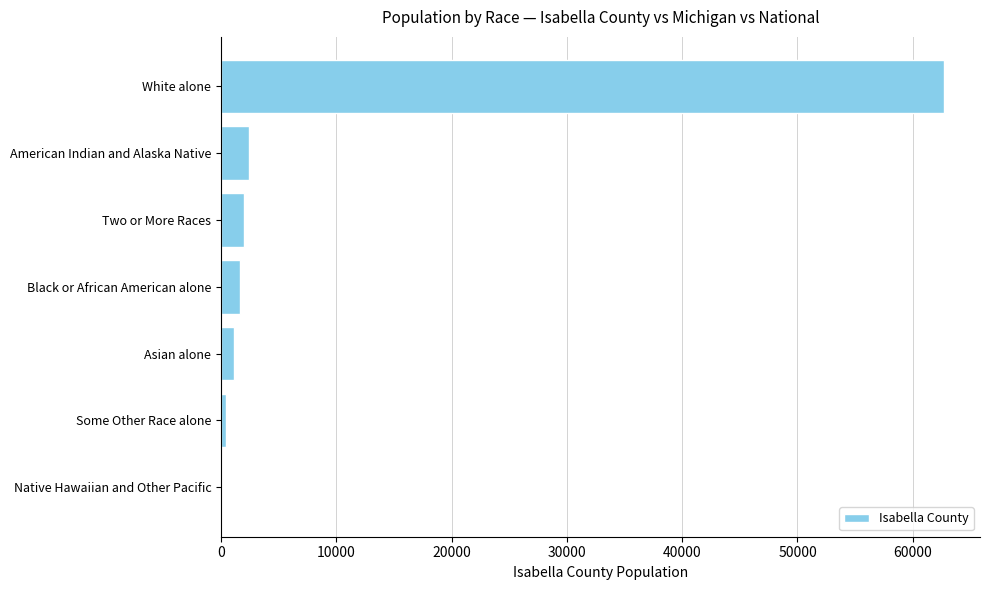

Are the bars horizontal?

Yes